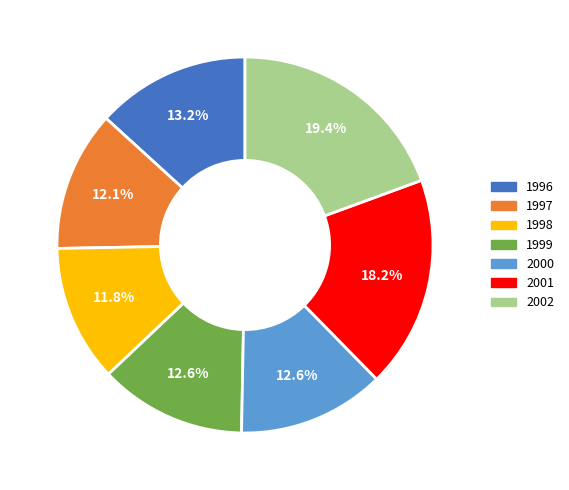

Is 1999 the majority of the pie?

No